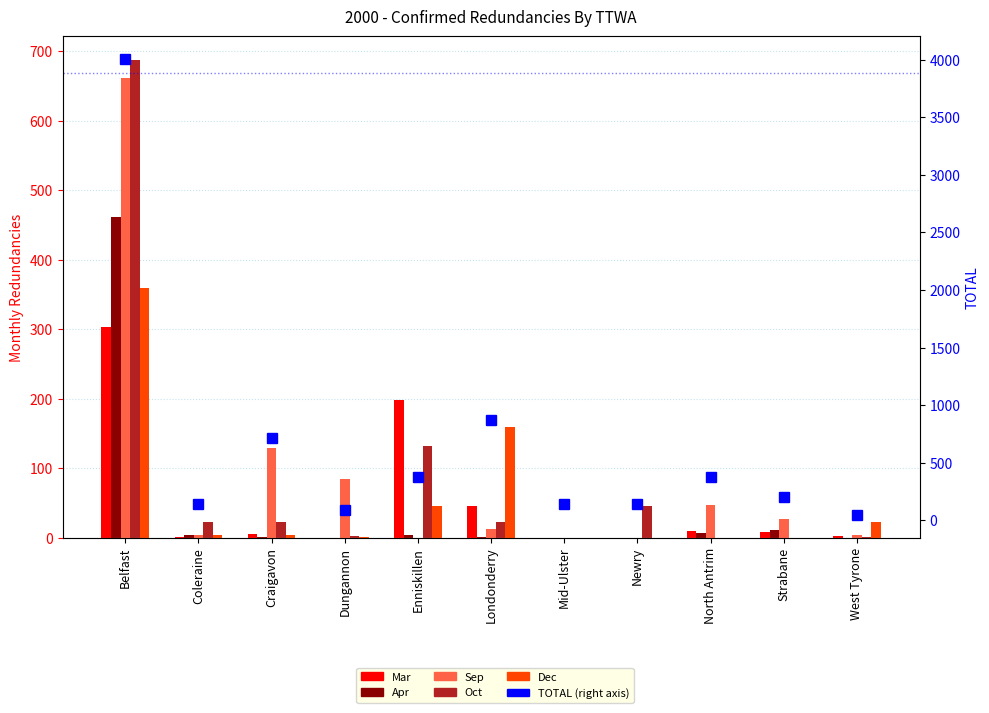

How many values in the Apr series exceed 1?

5